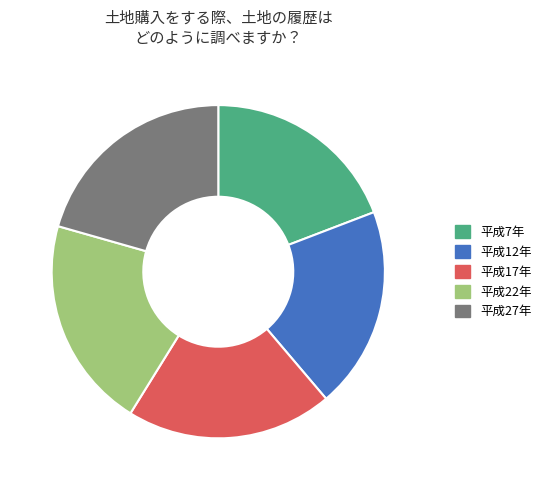

Does 平成17年 represent more than half of the total?

No